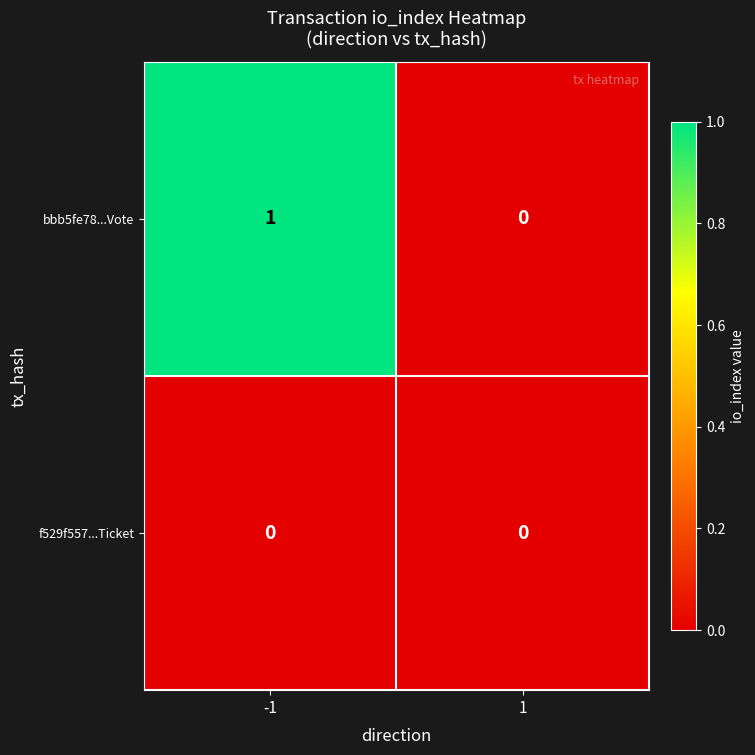

What is the total value across all series at -1?

1